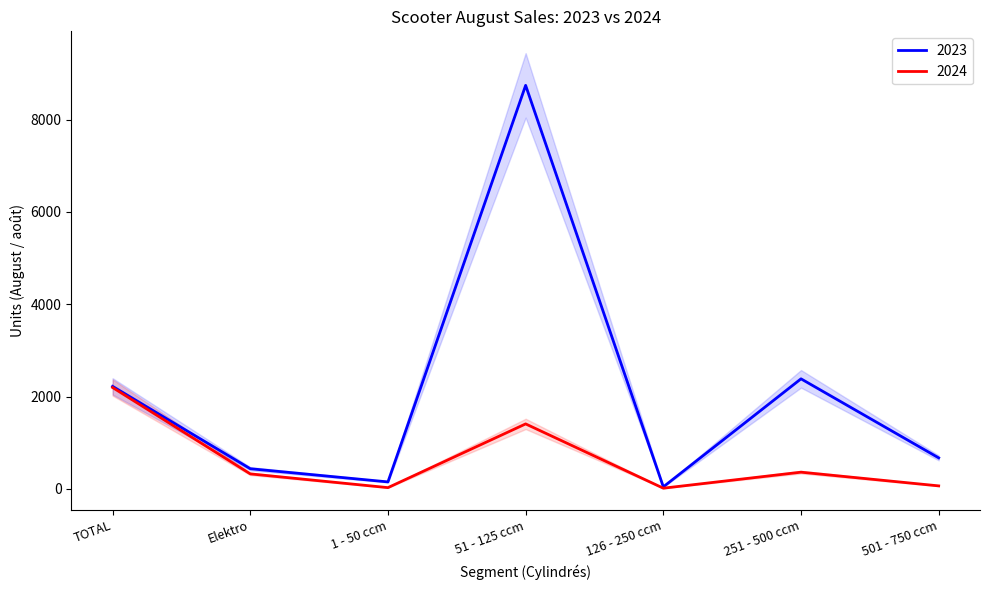

True or false: 2023 and 2024 intersect in this chart.

False